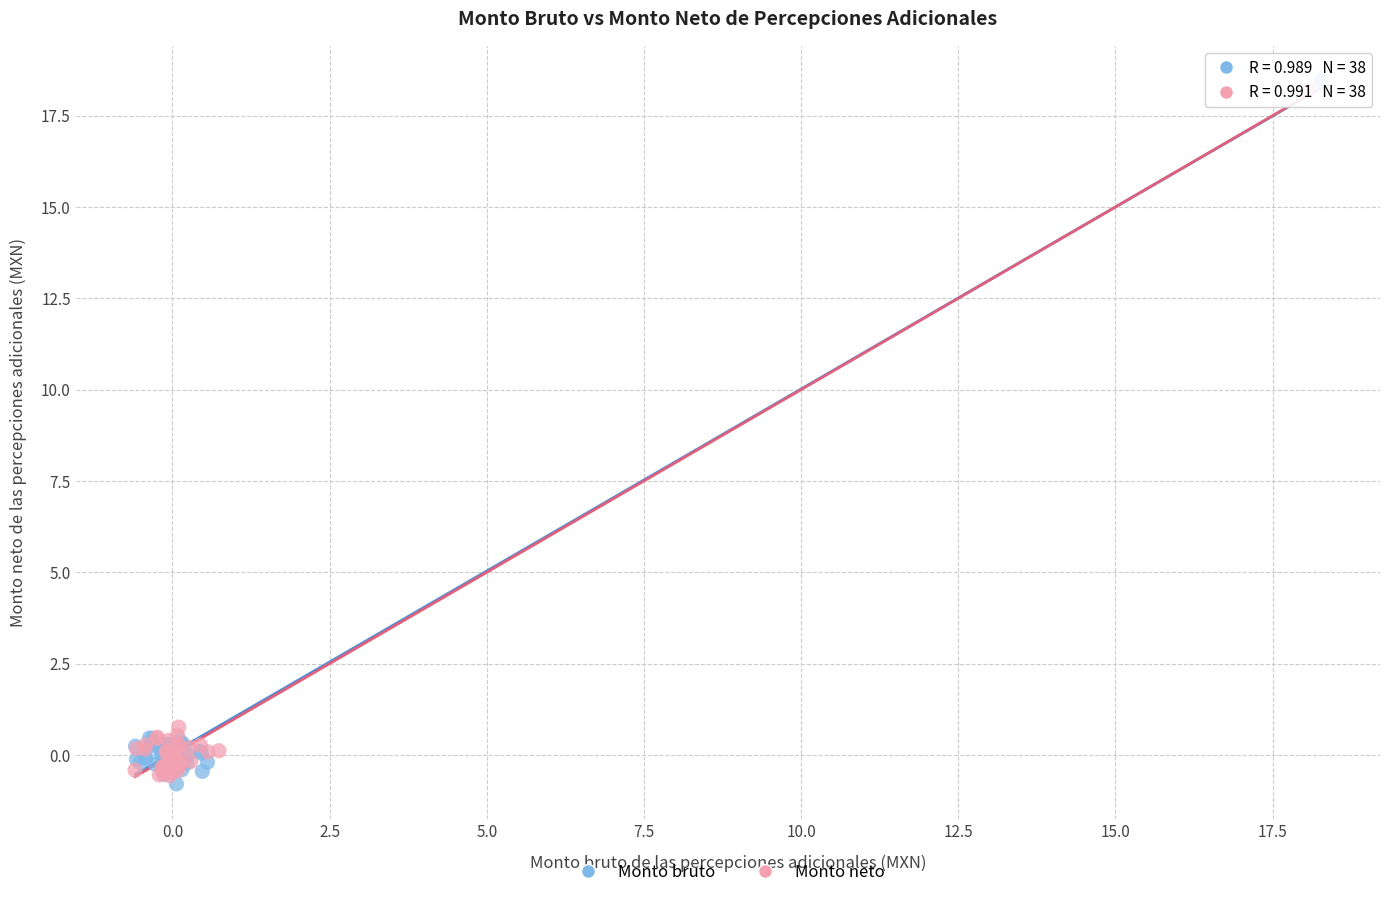

Which series has the largest Y range (max minus min)?

Monto bruto